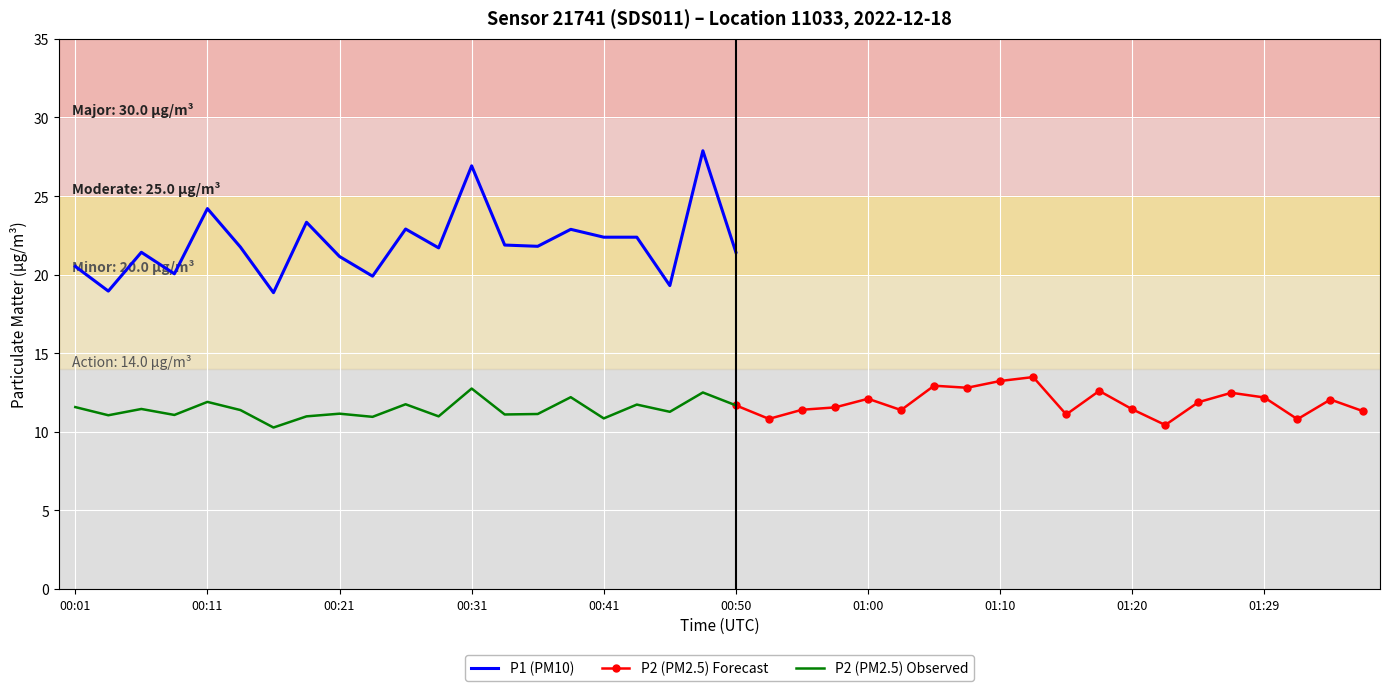

Which category has the highest value in the P1 series?

00:48